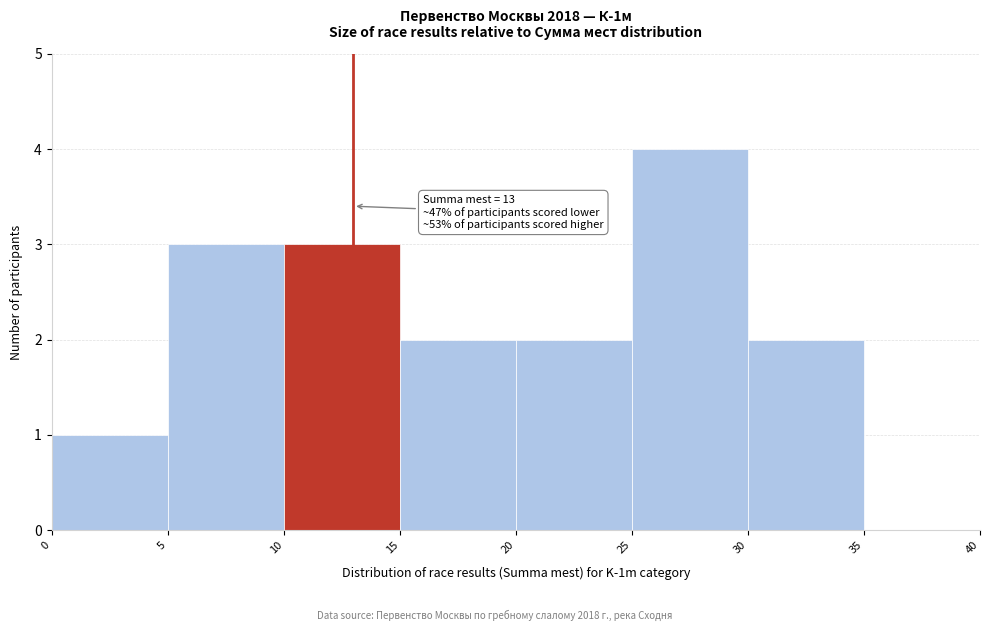

Which range on the x-axis has the tallest bar?

25 to 30